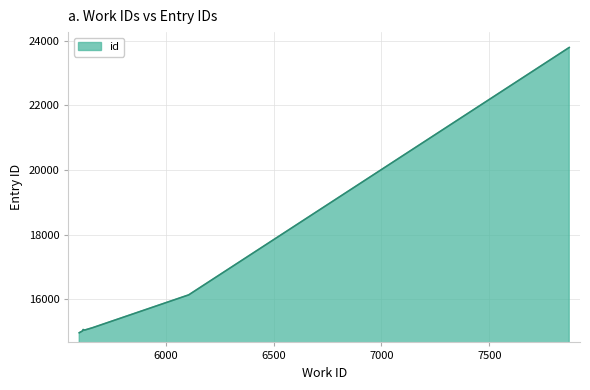

What is the maximum value shown in the chart?

23789